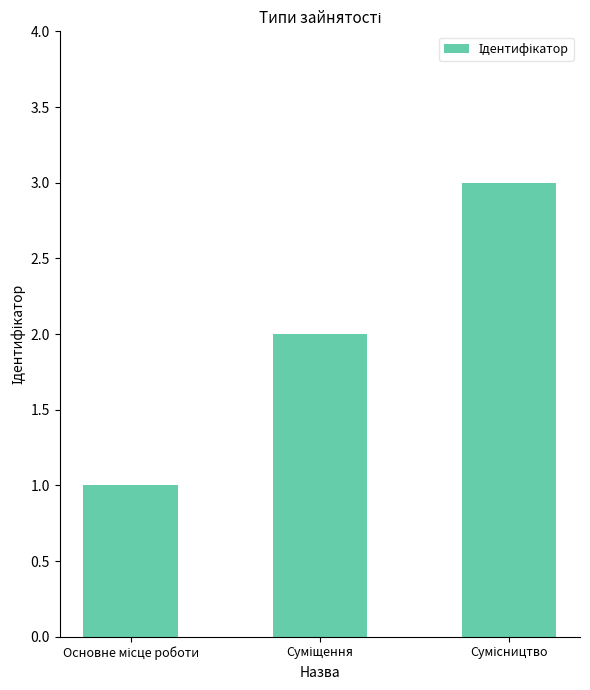

How many distinct data groups are displayed?

1